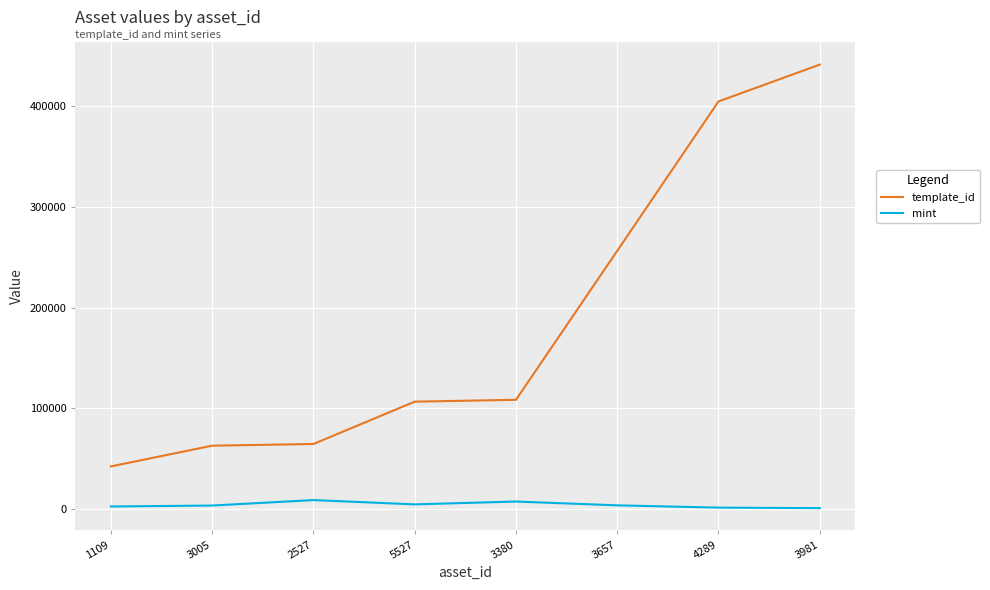

What is the difference between the maximum and minimum values in the template_id series?

398466